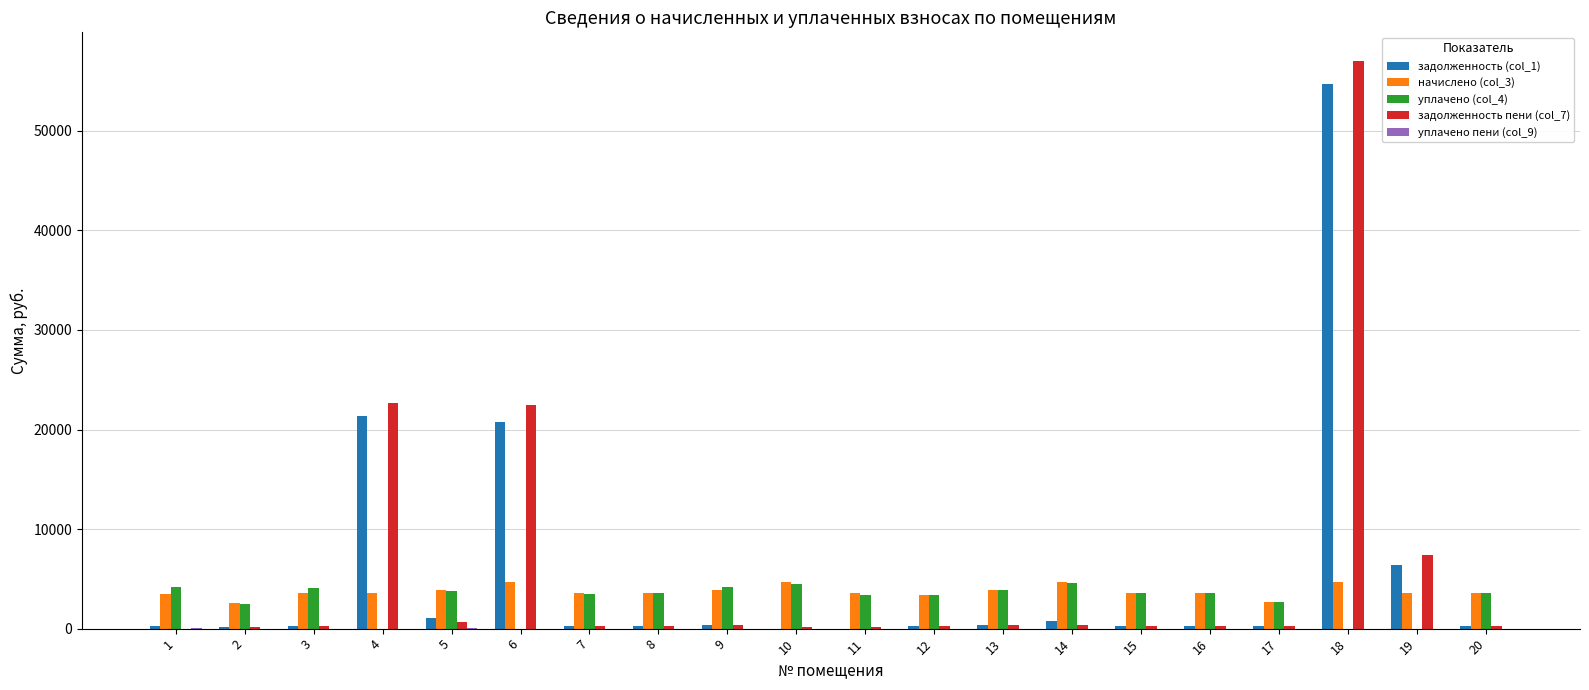

Is it true that уплачено (col_4) equals 4217.6 at 1?

True